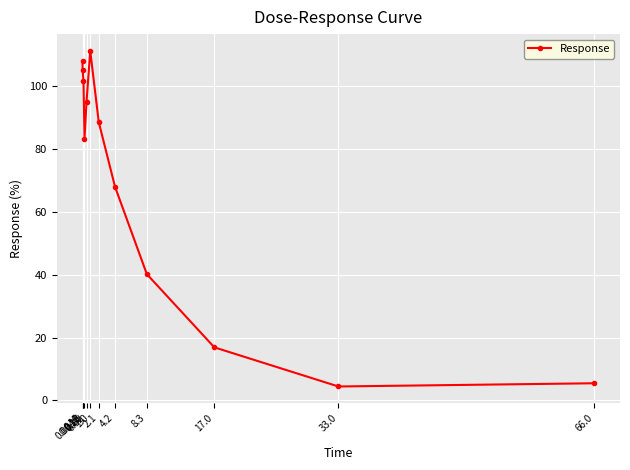

Is it true that the value at 0.0041 is 36.3?

False